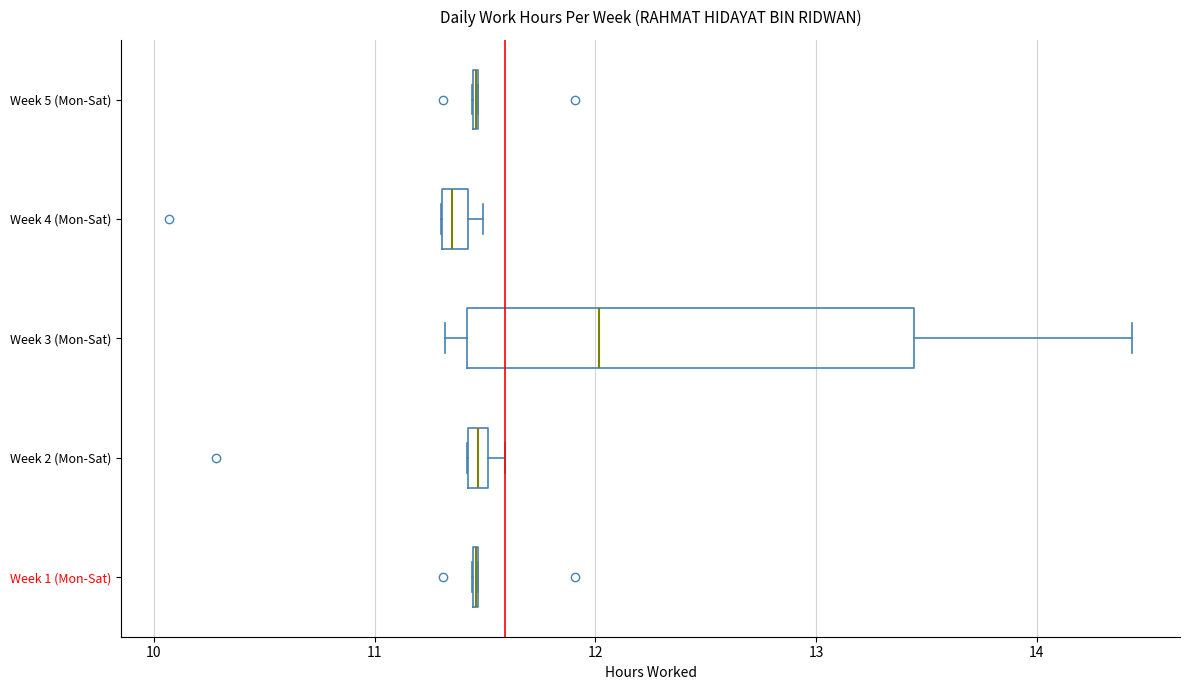

Which box is the widest, from its left edge to its right edge?

Week 3 (Mon-Sat)